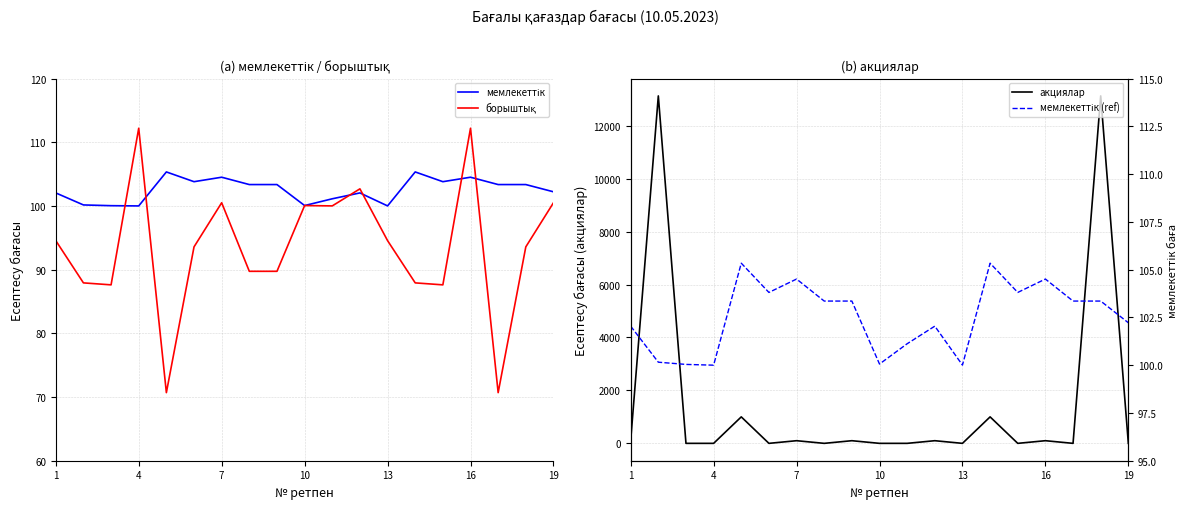

True or false: акциялар has more than 0 points higher than both neighbors.

True